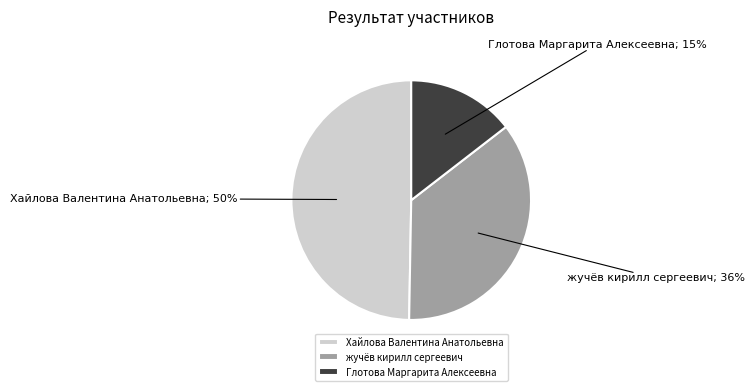

Is it true that Хайлова Валентина Анатольевна is 35% of the pie?

False